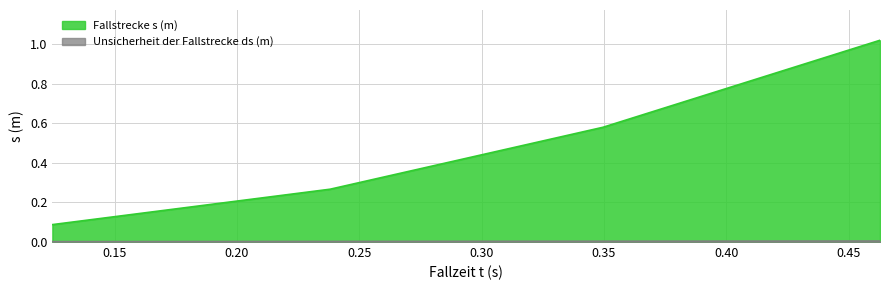

How many lines are shown in the chart?

2